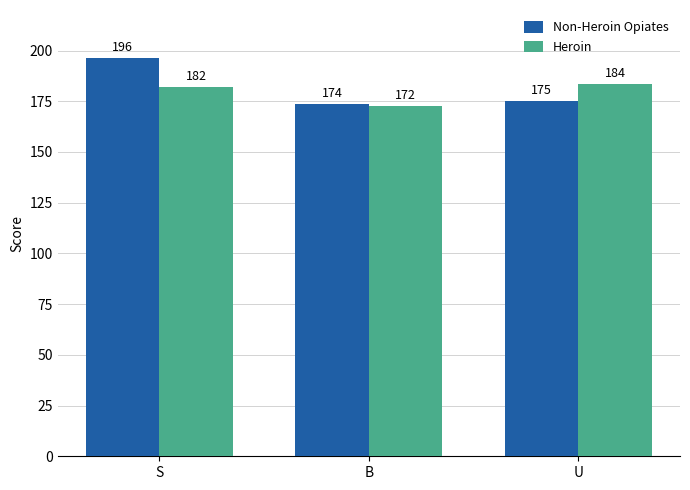

Which category has the highest value in the Non-Heroin Opiates series?

S